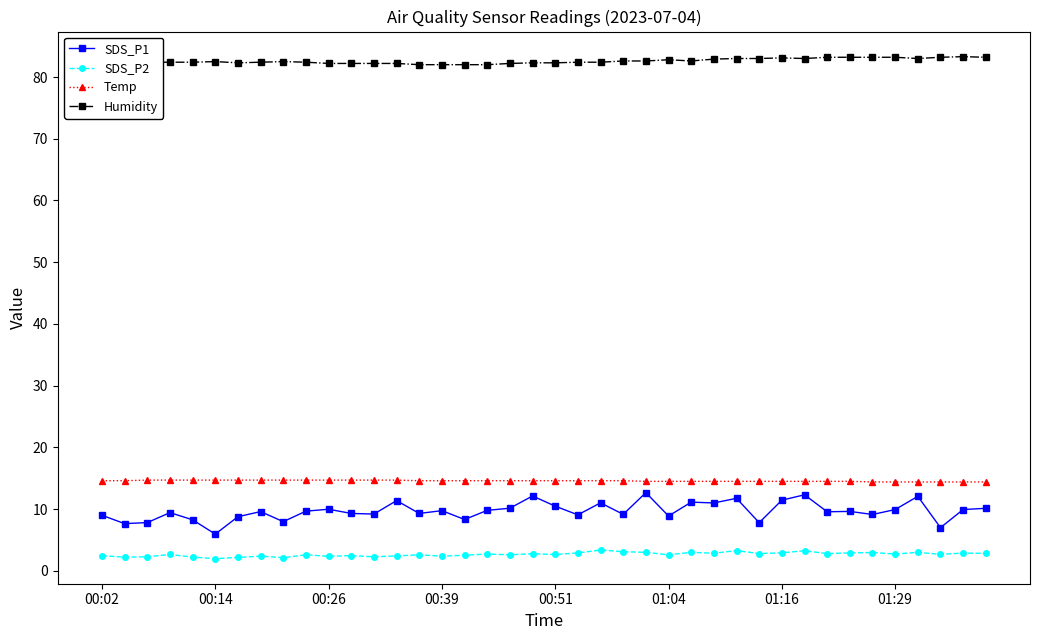

True or false: Humidity and Temp cross at least once.

False